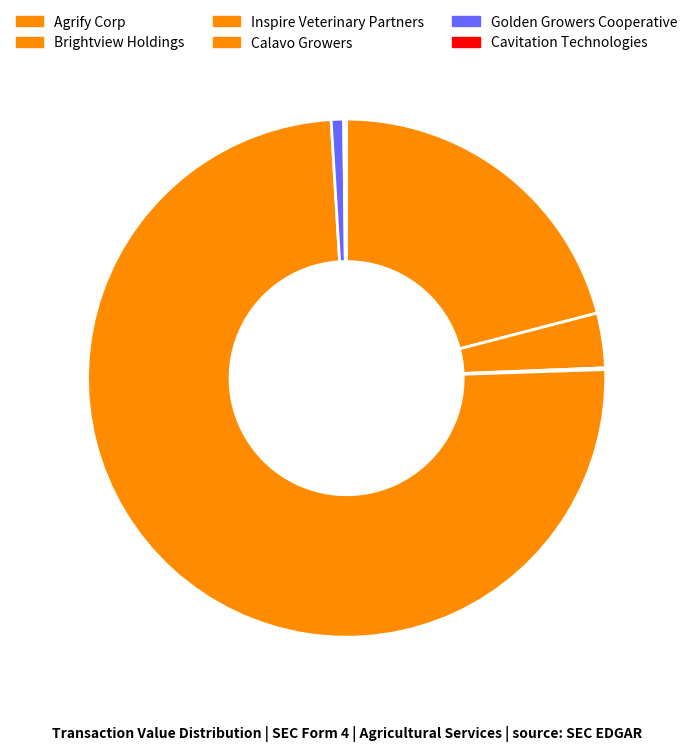

What is the largest slice in the pie chart?

Calavo Growers